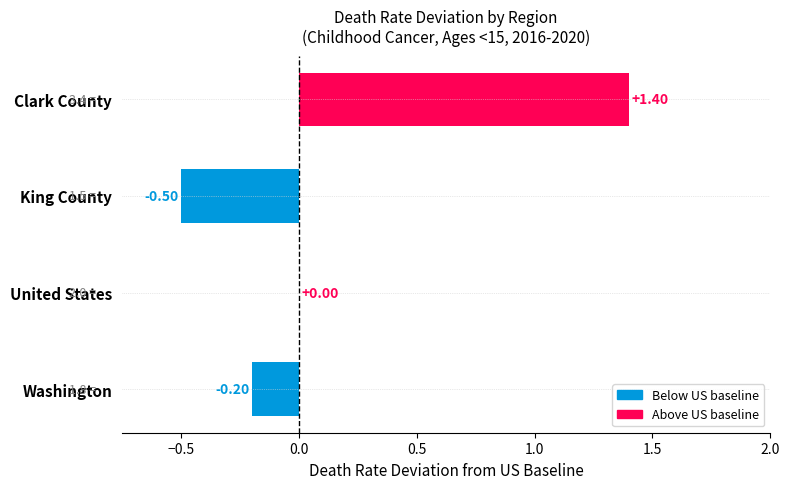

Between King County and Washington, which is larger?

Washington